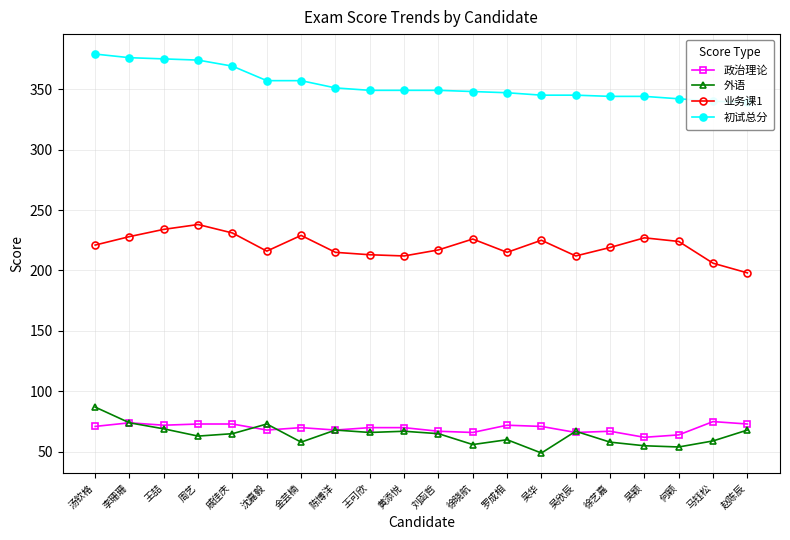

What are all the series names shown in the legend?

政治理论, 外语, 业务课1, 初试总分